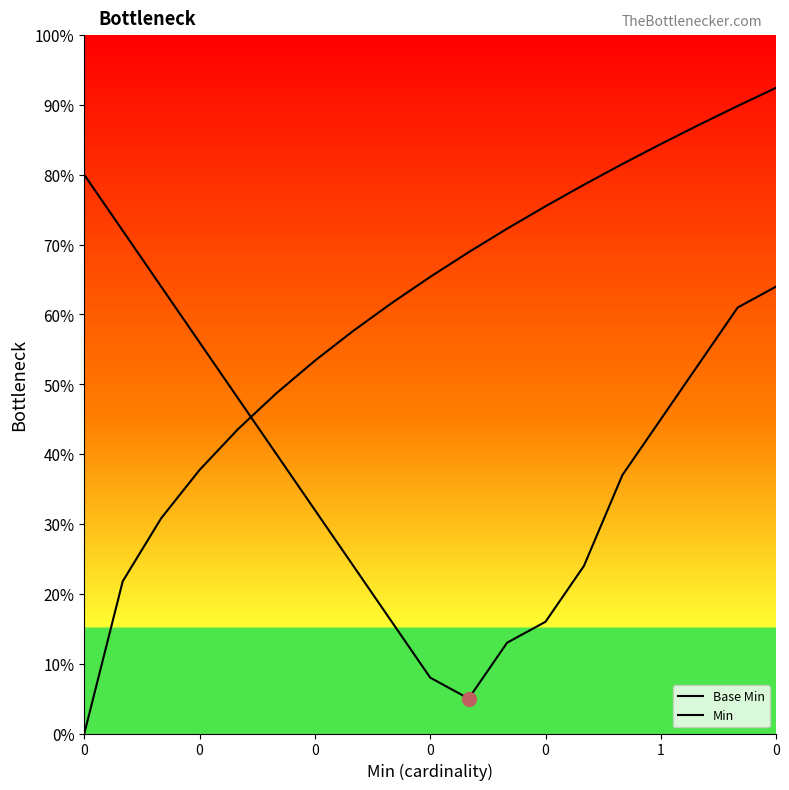

Rank the series by their maximum value, from highest to lowest.

Min, Base Min